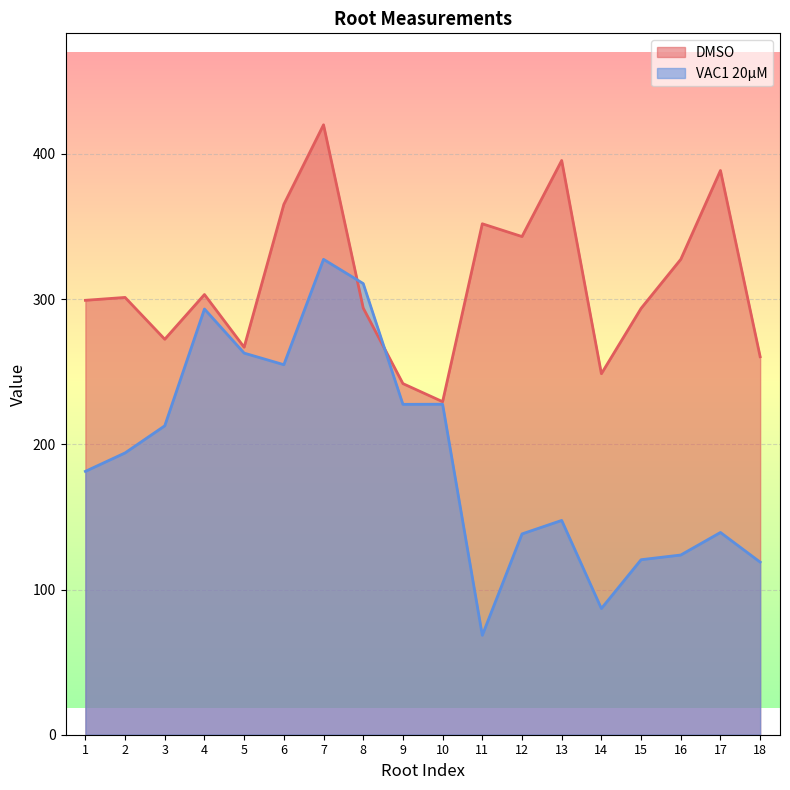

The VAC1 20µM series shows 18.1 at 14. True or false?

False